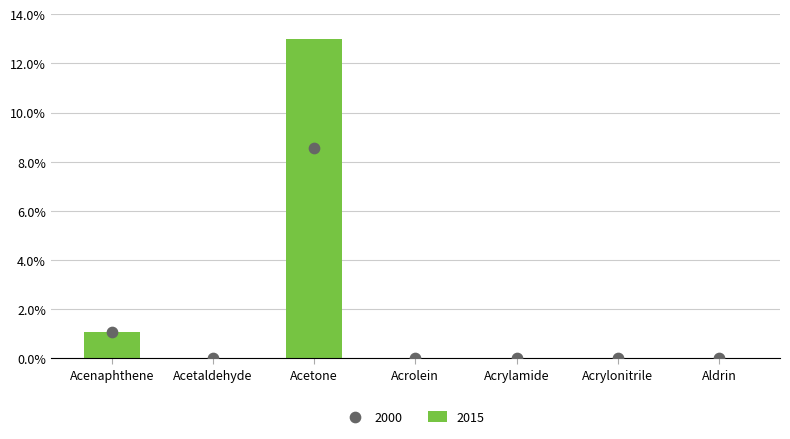

Which series has the largest total across all categories?

2015